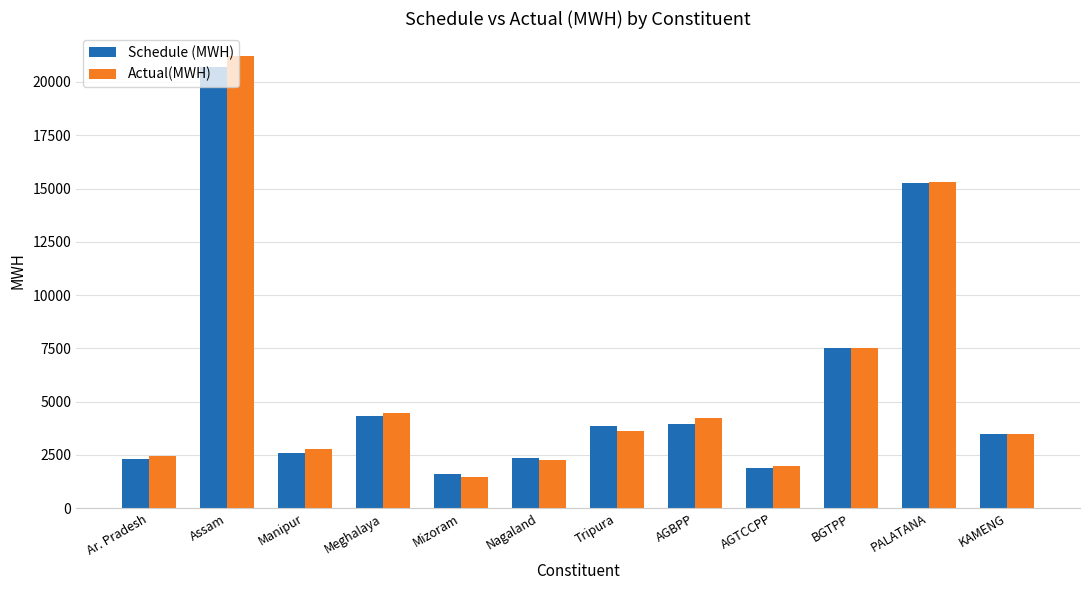

What is the total value across all series at Tripura?

7514.5